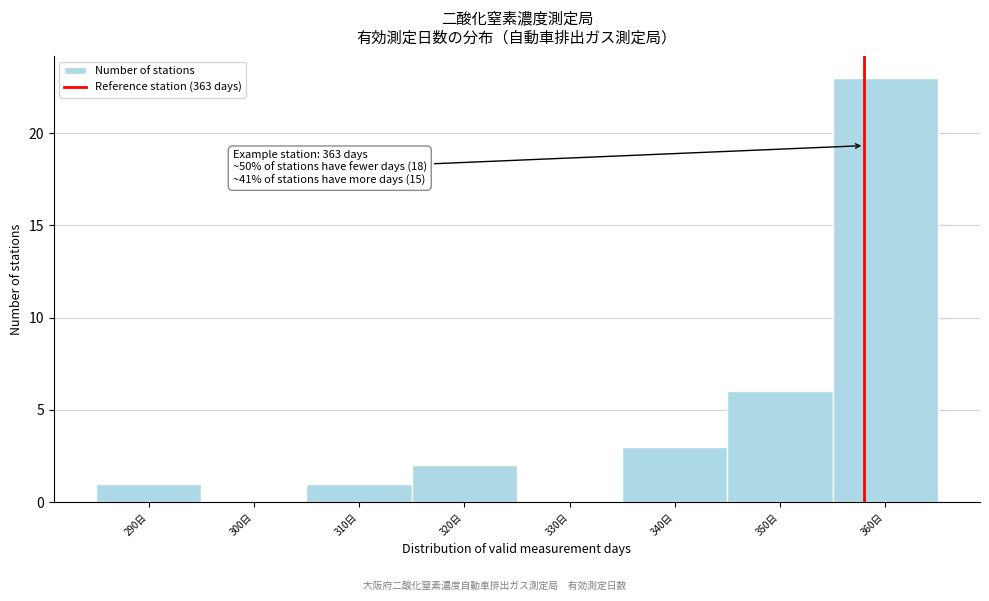

Reading right to left, transcribe all the data shown in this chart.

360日=23	350日=6	340日=3	330日=0	320日=2	310日=1	300日=0	290日=1